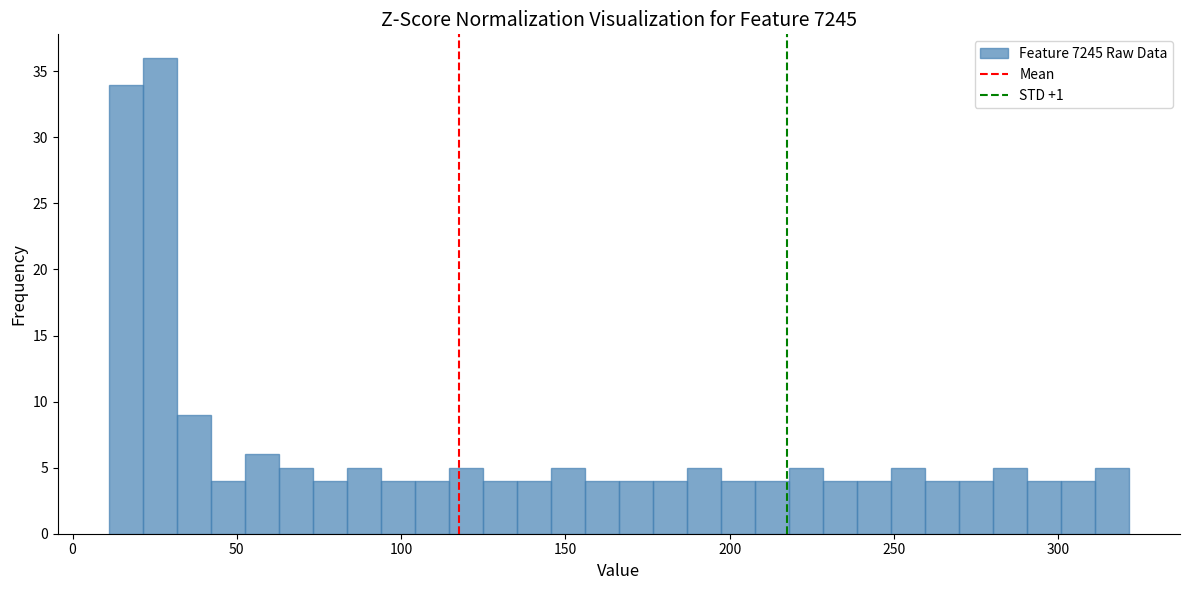

Around what value on the x-axis is the tallest bar? Give the approximate position of its centre, as read against the axis.

25